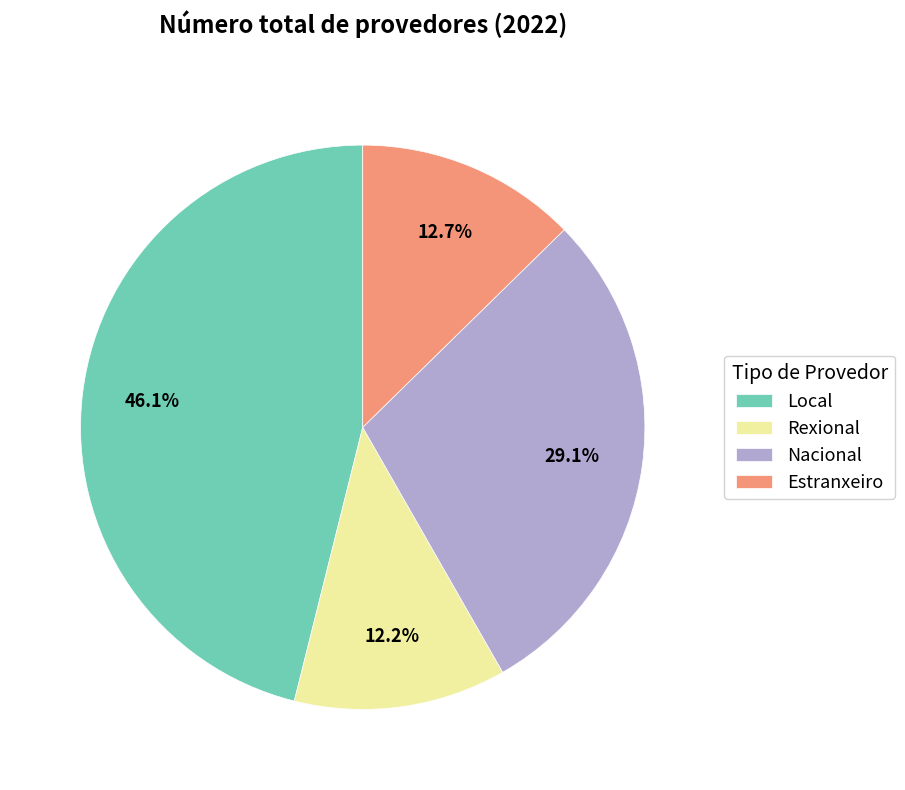

Is it true that Nacional is 29% of the pie?

True